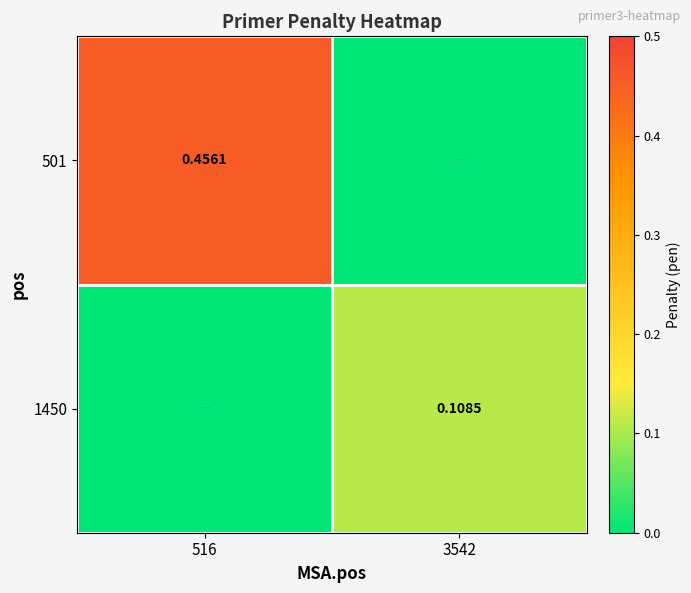

The value of 501 at 516 is 0.5. True or false?

True